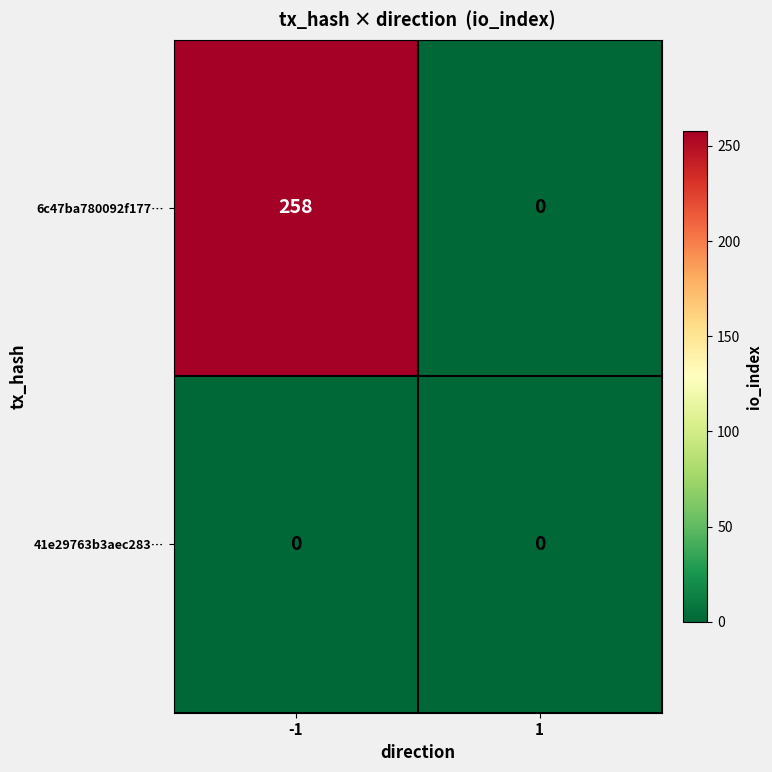

List the series in order of their peak value, highest first.

6c47ba780092f177⋯, 41e29763b3aec283⋯